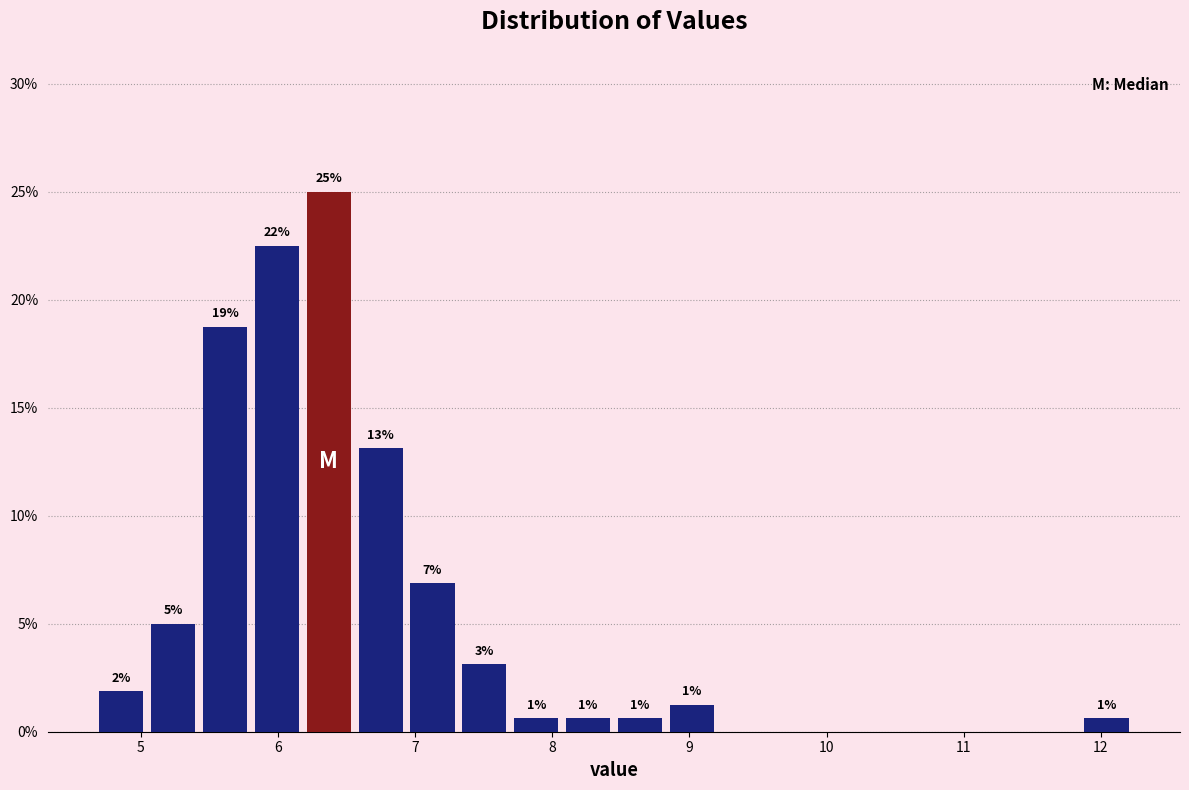

Read against the x-axis, roughly where is the centre of the tallest bar?

6.4